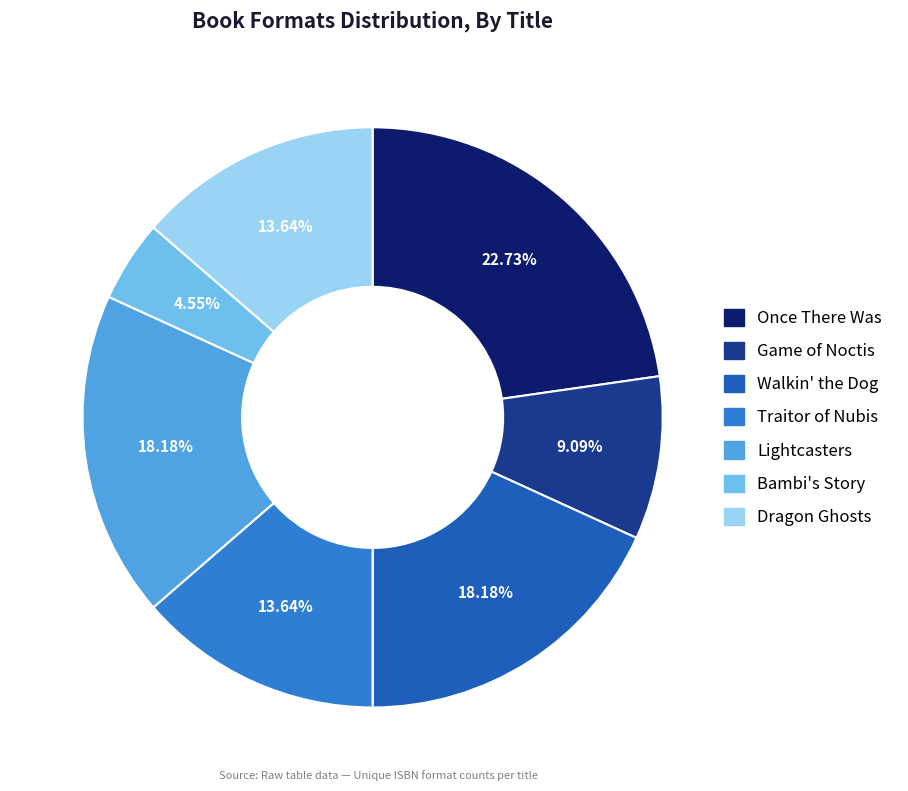

Which slice is the smallest?

Bambi's Story